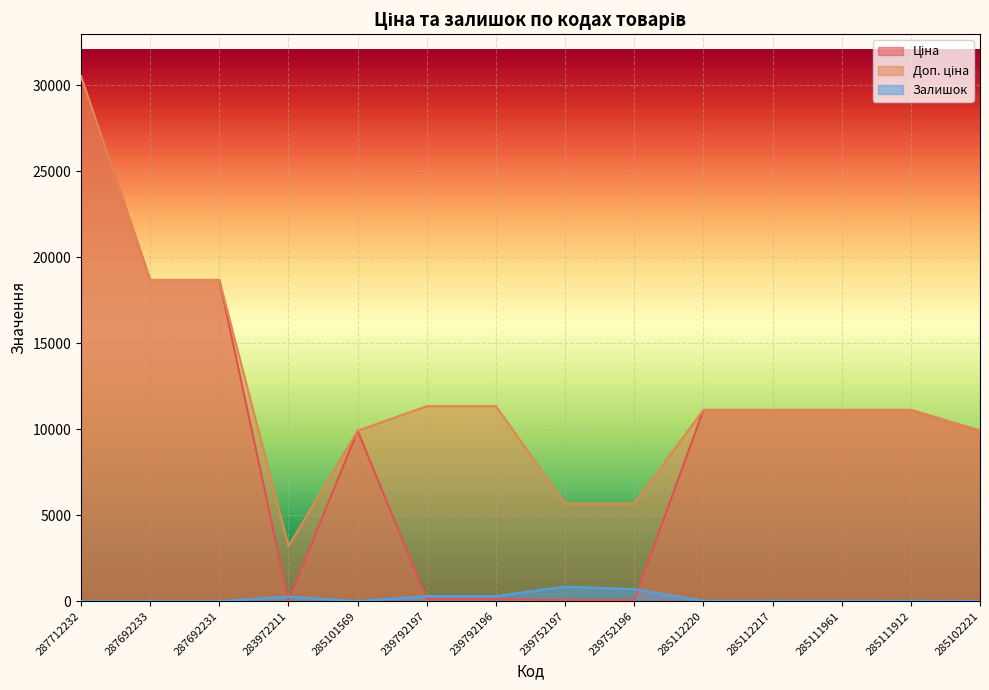

True or false: Залишок and Доп. ціна cross at least once.

False